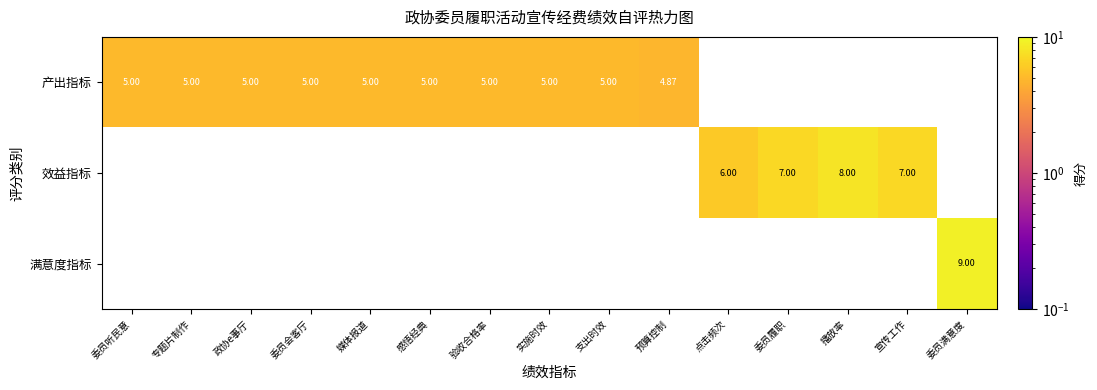

What is the greatest value displayed?

9.0